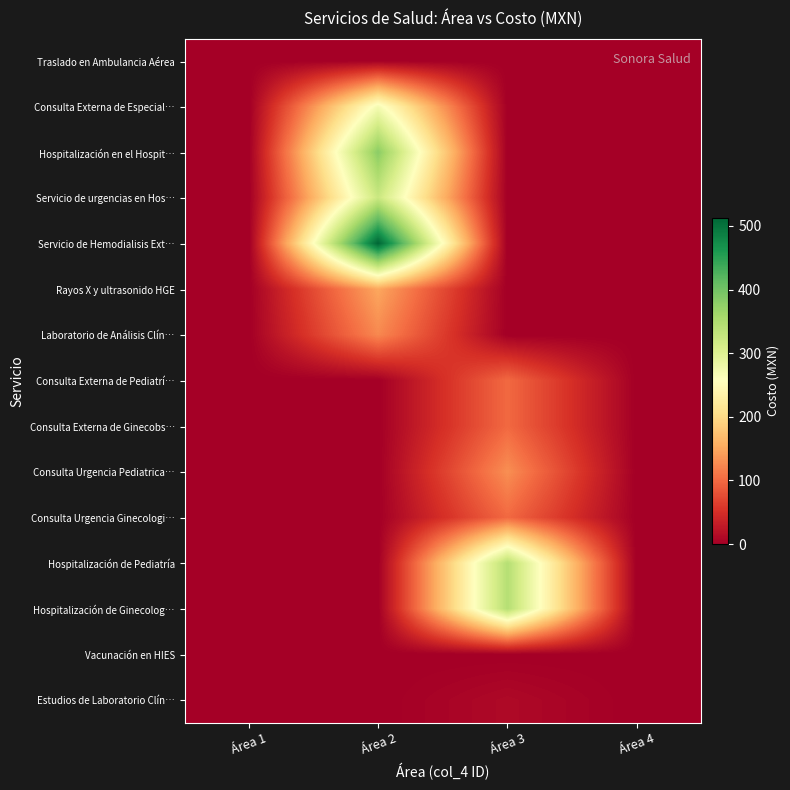

Which category has the lowest value across all series?

Área 1